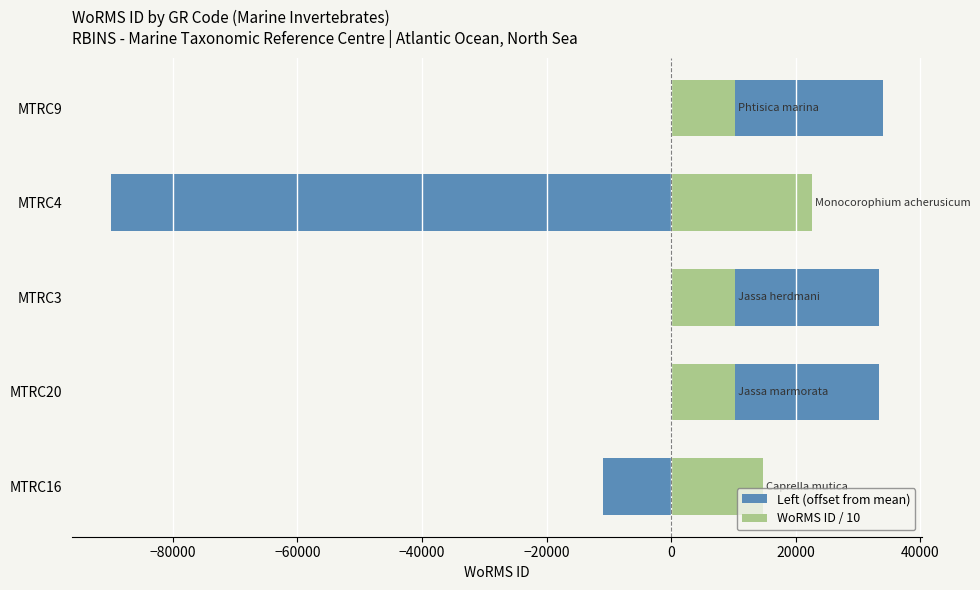

How many bars are there in total?

10